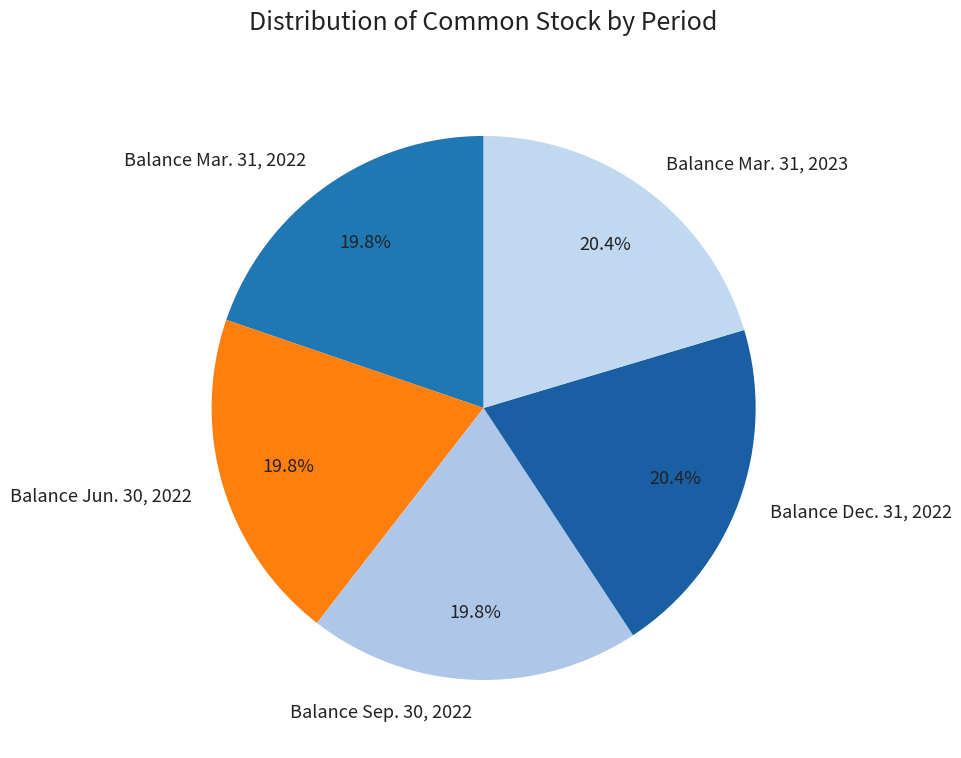

To the nearest percent, what is the difference between the largest and smallest slice percentages?

1%